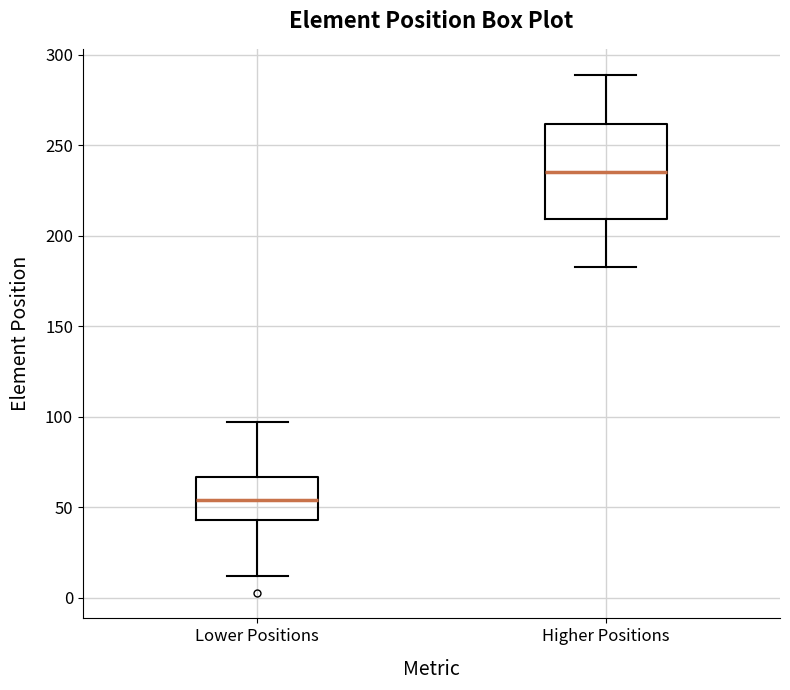

Reading left to right, transcribe this box plot: for each box, give where its median line is, the range the box spans, and where its two whiskers end, as read against the y-axis. The values are not printed on the chart, so give them approximately, as read against the axis.

Lower Positions: median 55, box 45 to 65, whiskers 10 to 95
Higher Positions: median 235, box 210 to 260, whiskers 185 to 290